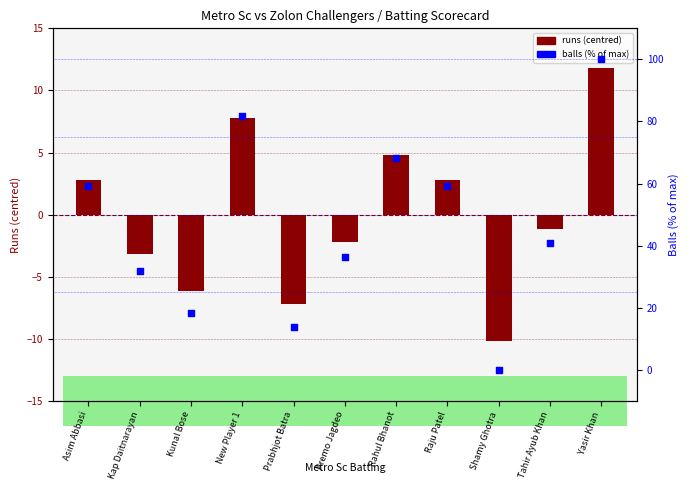

Which series reaches the maximum Y coordinate?

balls (% of max)